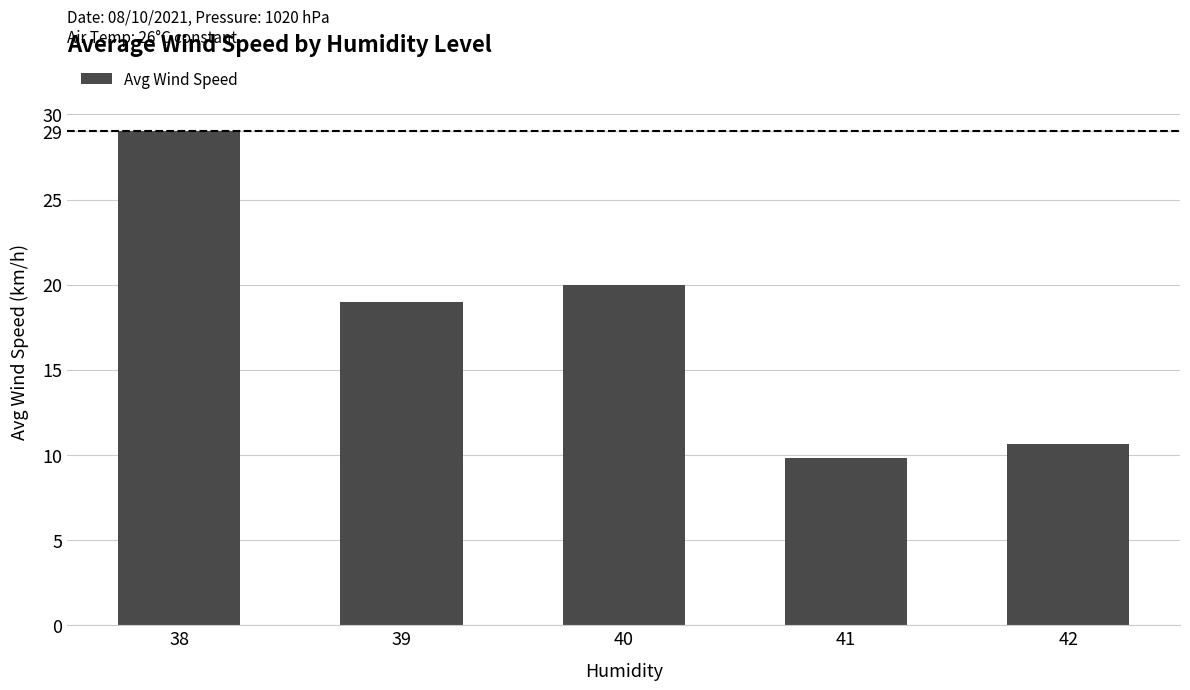

What is the maximum value shown in the chart?

29.0